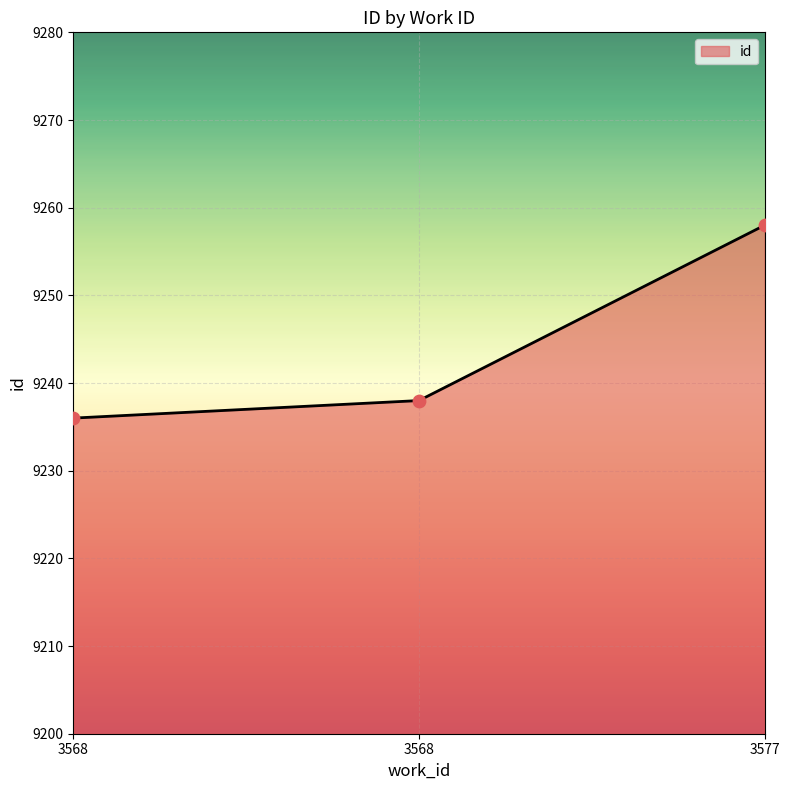

How many lines are shown in the chart?

1